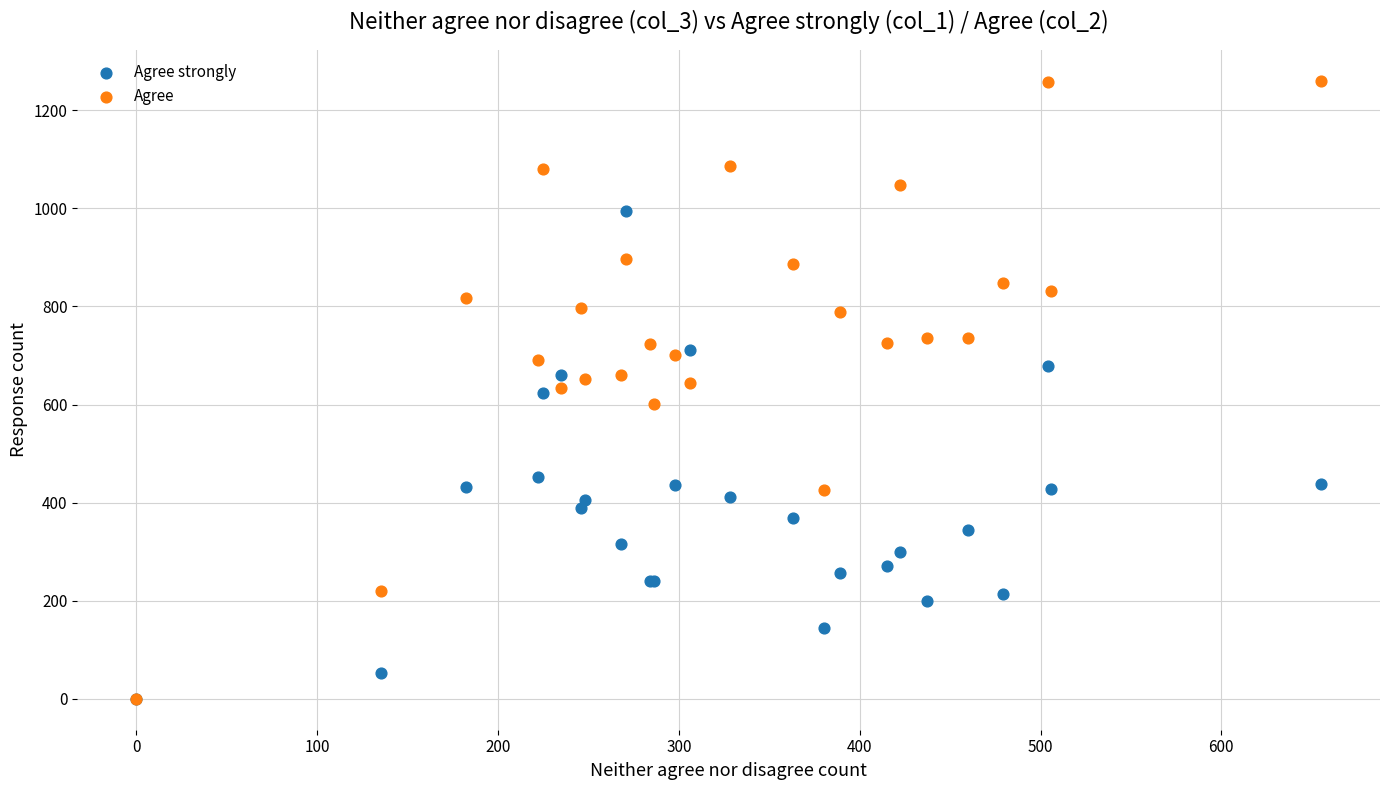

In the Agree strongly series, what Y value is closest to 497?

453